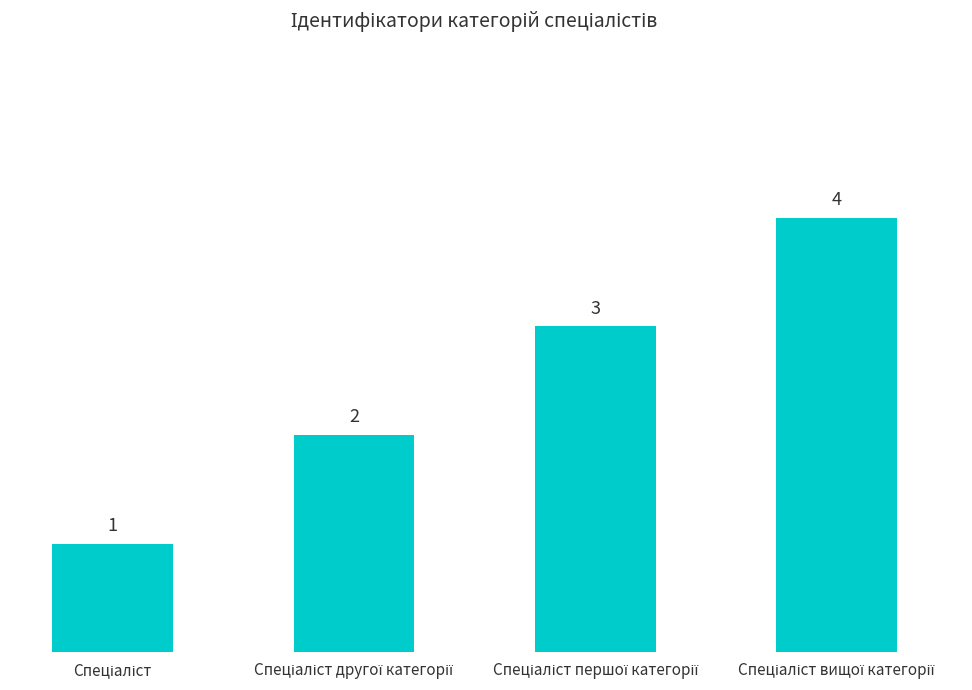

How many values are between 2 and 4?

3